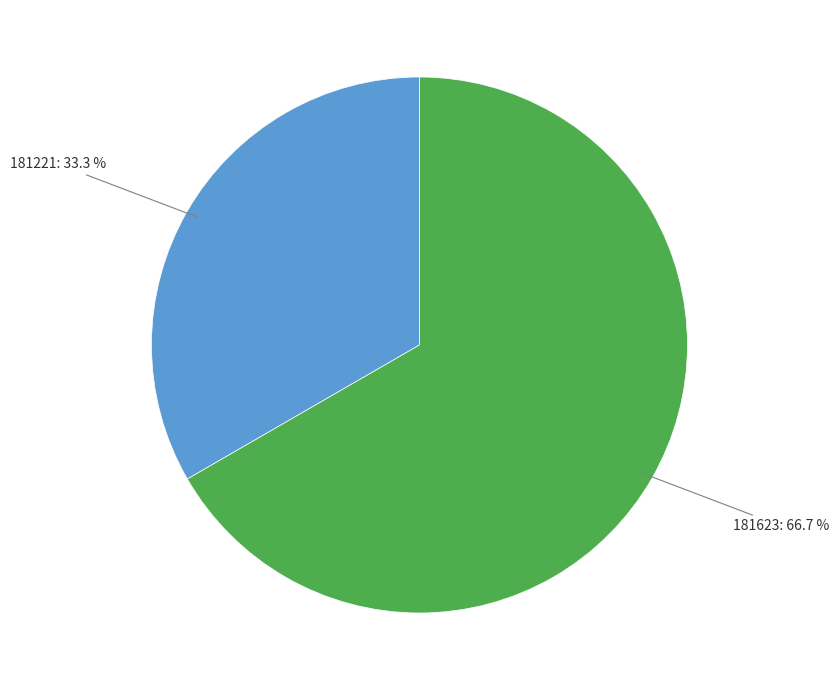

Is there any slice that represents more than half of the pie?

Yes